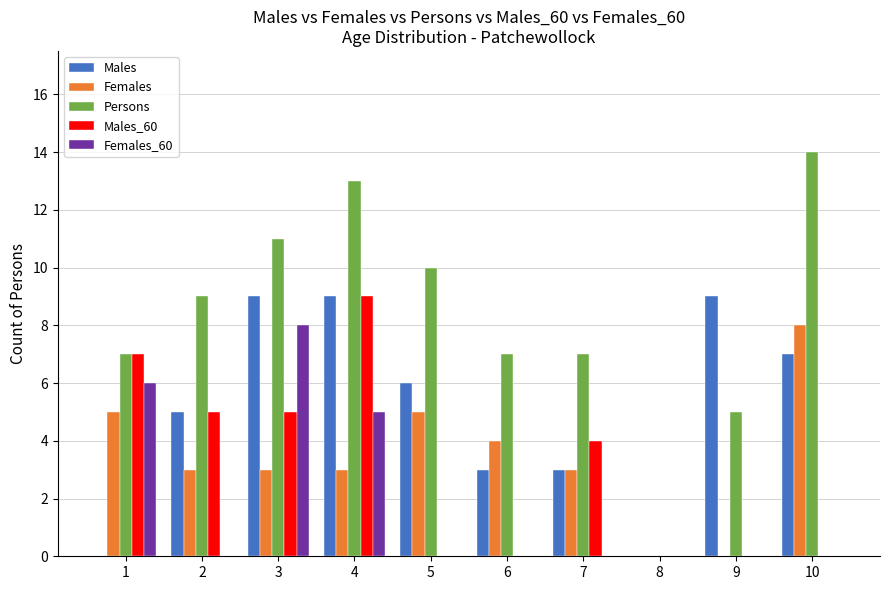

Where does the Females series first go above 3?

1